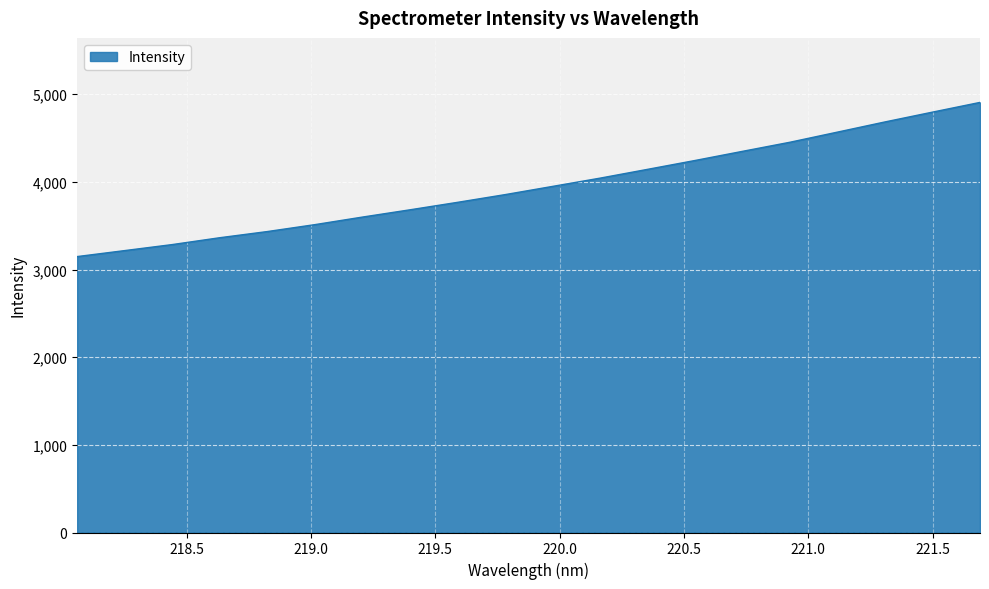

Does the chart display data point markers on the line(s)?

No